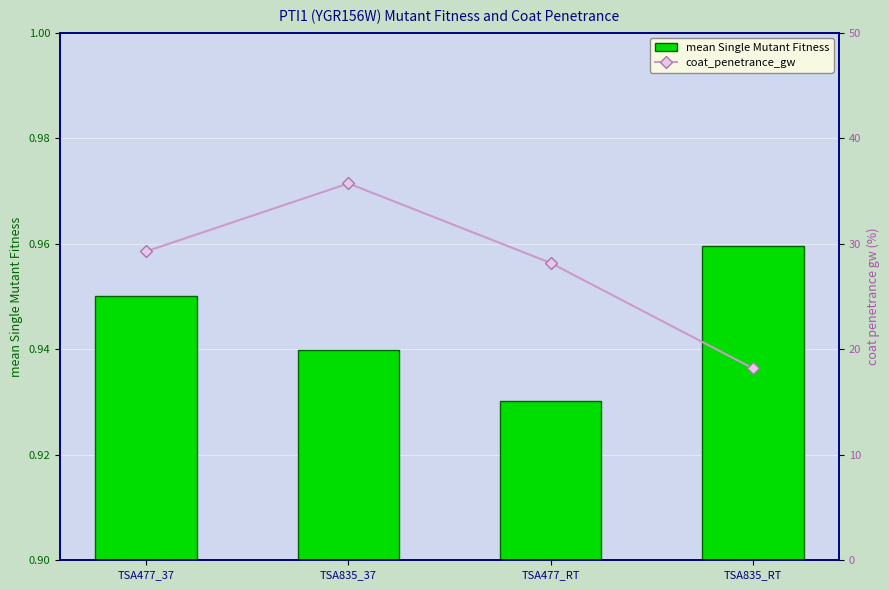

Count the number of data series in this chart.

2